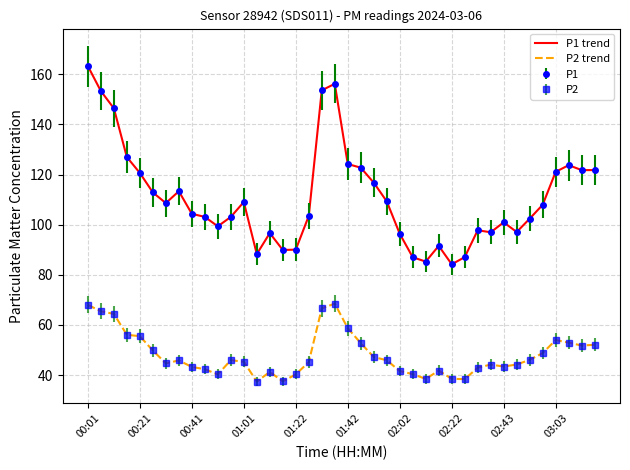

True or false: P2 trend and P1 trend cross at least once.

False